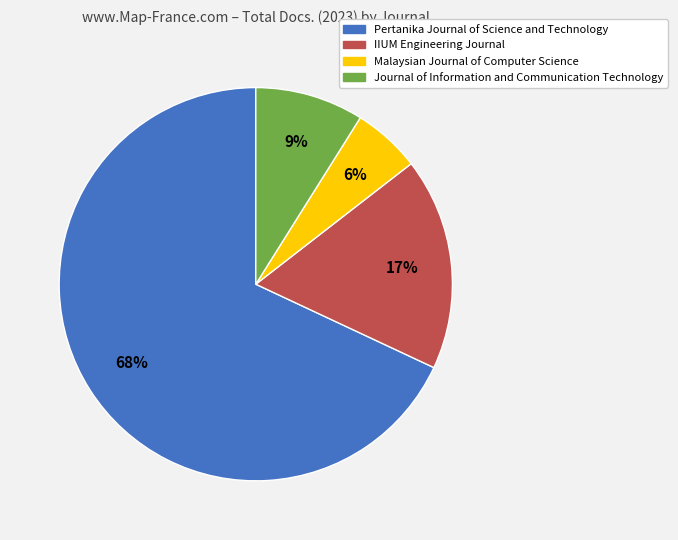

Do Journal of Information and Communication Technology and Pertanika Journal of Science and Technology together represent more than half of the pie?

Yes